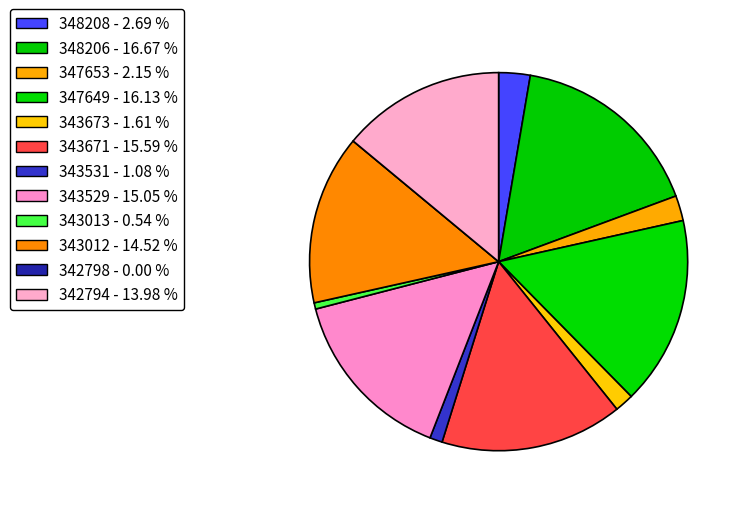

Which slice is the largest?

348206